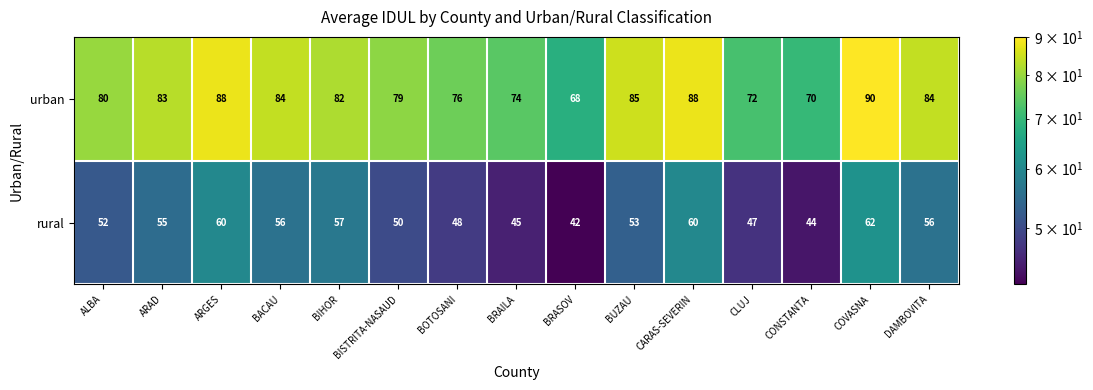

What is the sum of all urban values?

1203